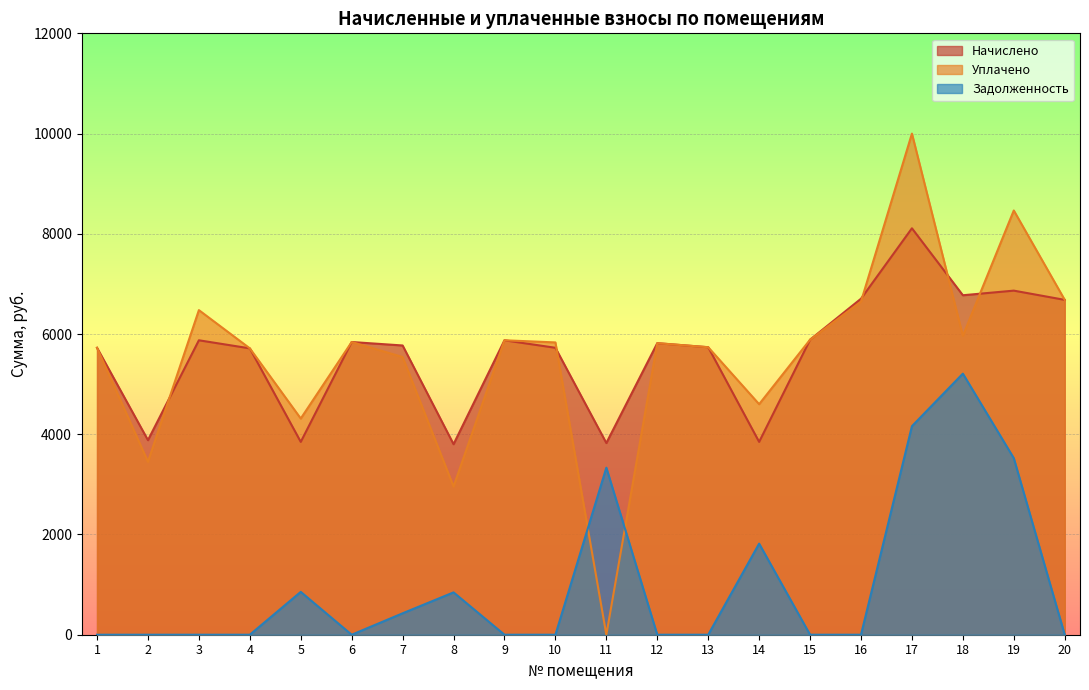

In начислено, how many points are lower than both neighbors (excluding endpoints)?

6